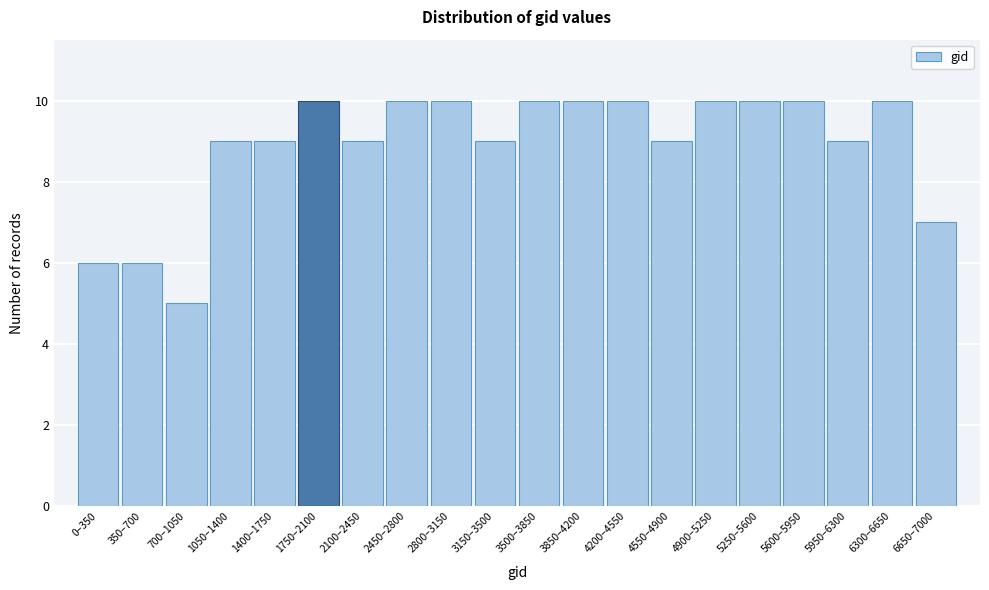

Reading left to right, extract all data points from this chart.

0–350=6	350–700=6	700–1050=5	1050–1400=9	1400–1750=9	1750–2100=10	2100–2450=9	2450–2800=10	2800–3150=10	3150–3500=9	3500–3850=10	3850–4200=10	4200–4550=10	4550–4900=9	4900–5250=10	5250–5600=10	5600–5950=10	5950–6300=9	6300–6650=10	6650–7000=7